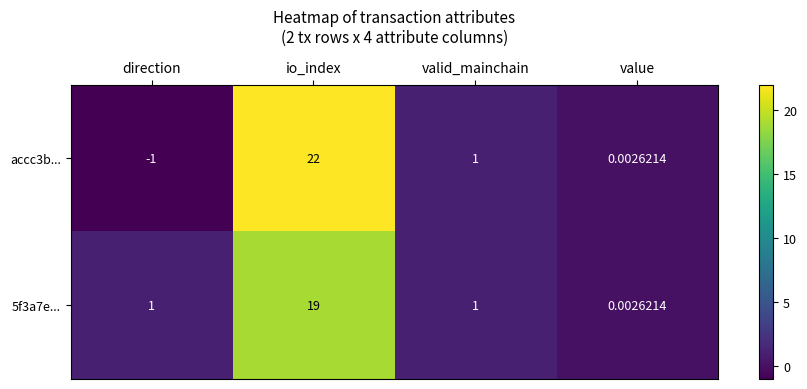

At which label is accc3b... closest to 10?

valid_mainchain